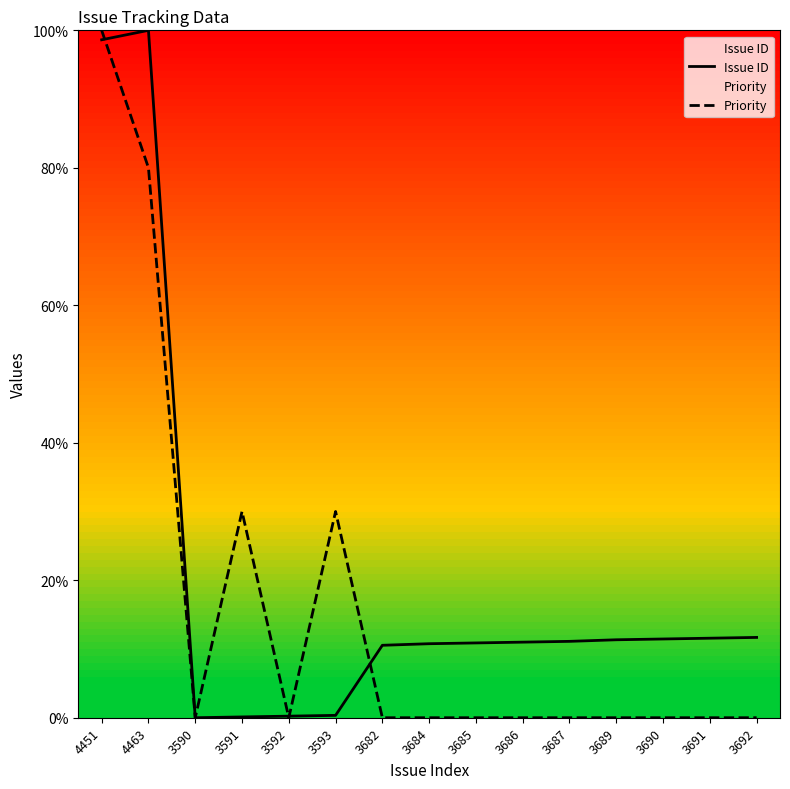

Which series has the largest total across all categories?

Issue ID